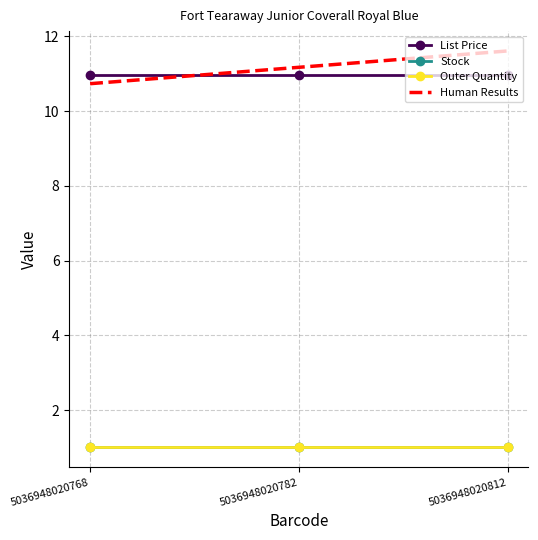

Is this an area chart (filled region under the line)?

No